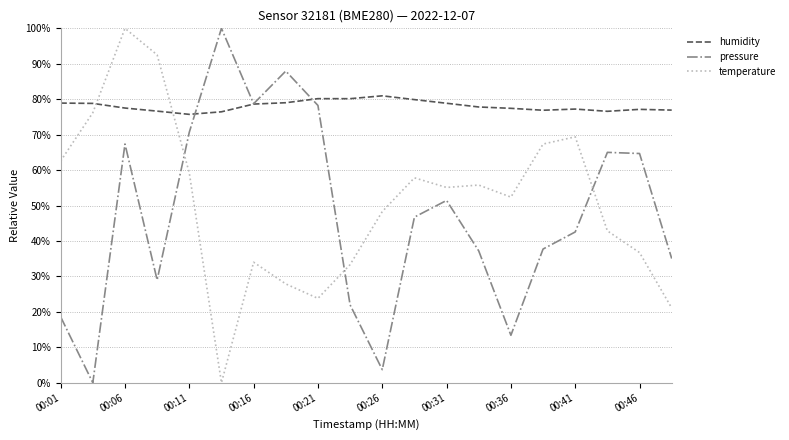

After their last crossing, which series has the higher values: humidity or temperature?

humidity